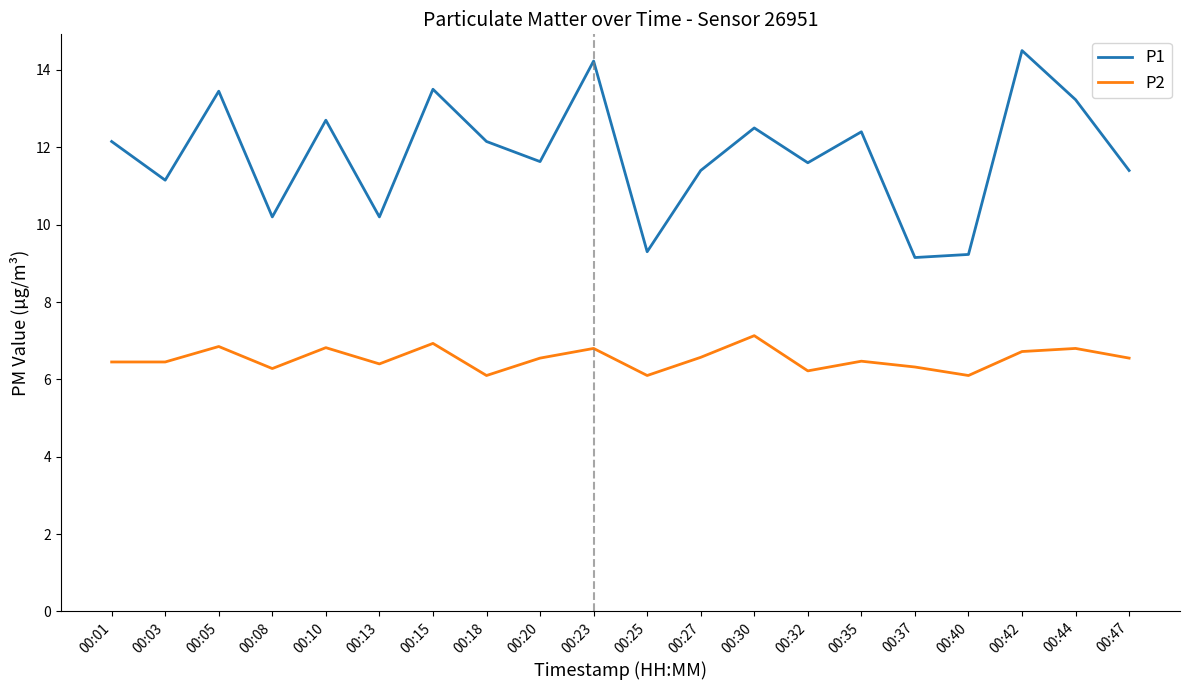

Is it true that P2 equals 6.1 at 00:40?

True